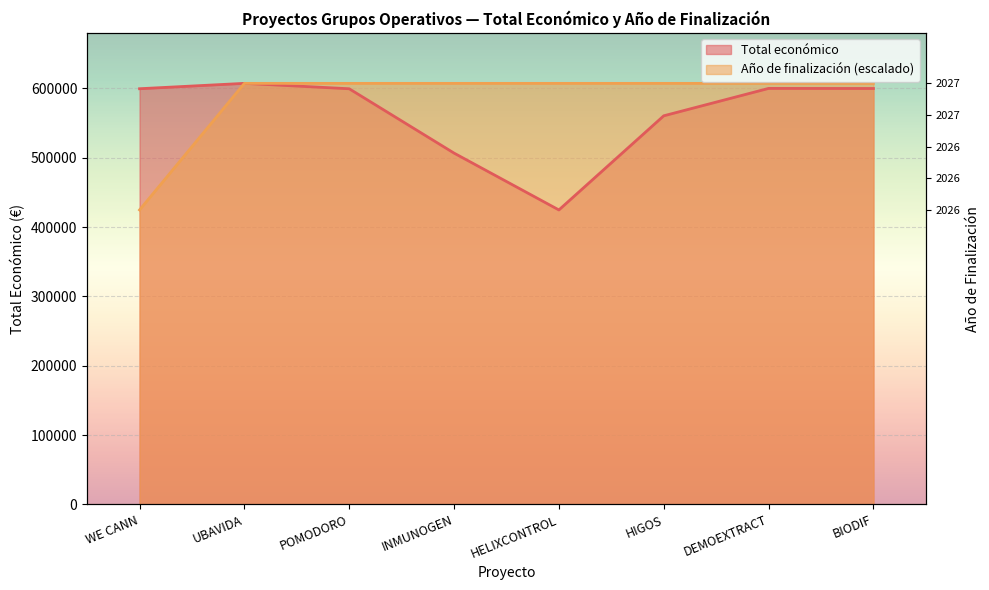

Reading left to right, transcribe all the data shown in this chart.

Total económico: 599584	607342	599540	506703	424720	560529	600043	599927
Año de finalización: 424720	607342	607342	607342	607342	607342	607342	607342